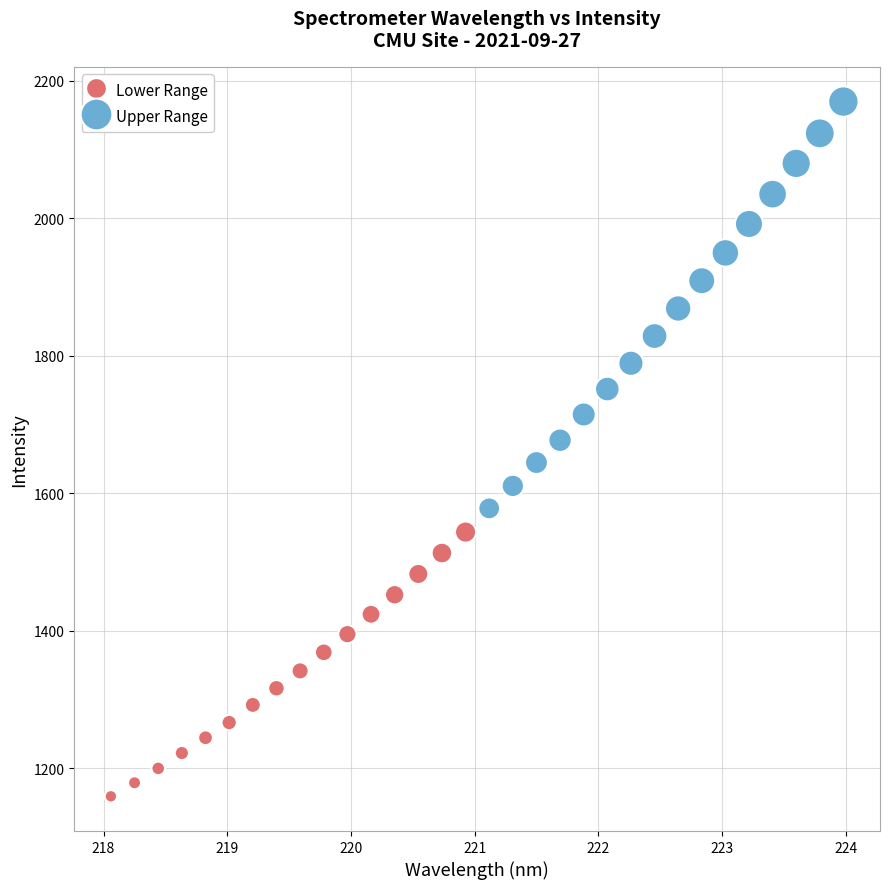

Which series reaches the minimum Y coordinate?

Lower Range